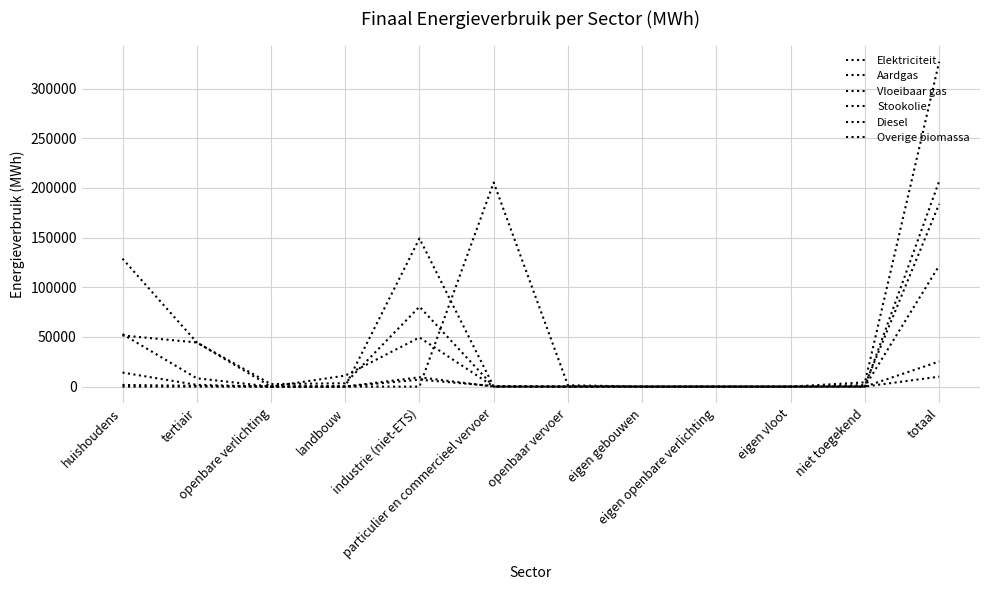

Does the chart have visible grid lines?

Yes